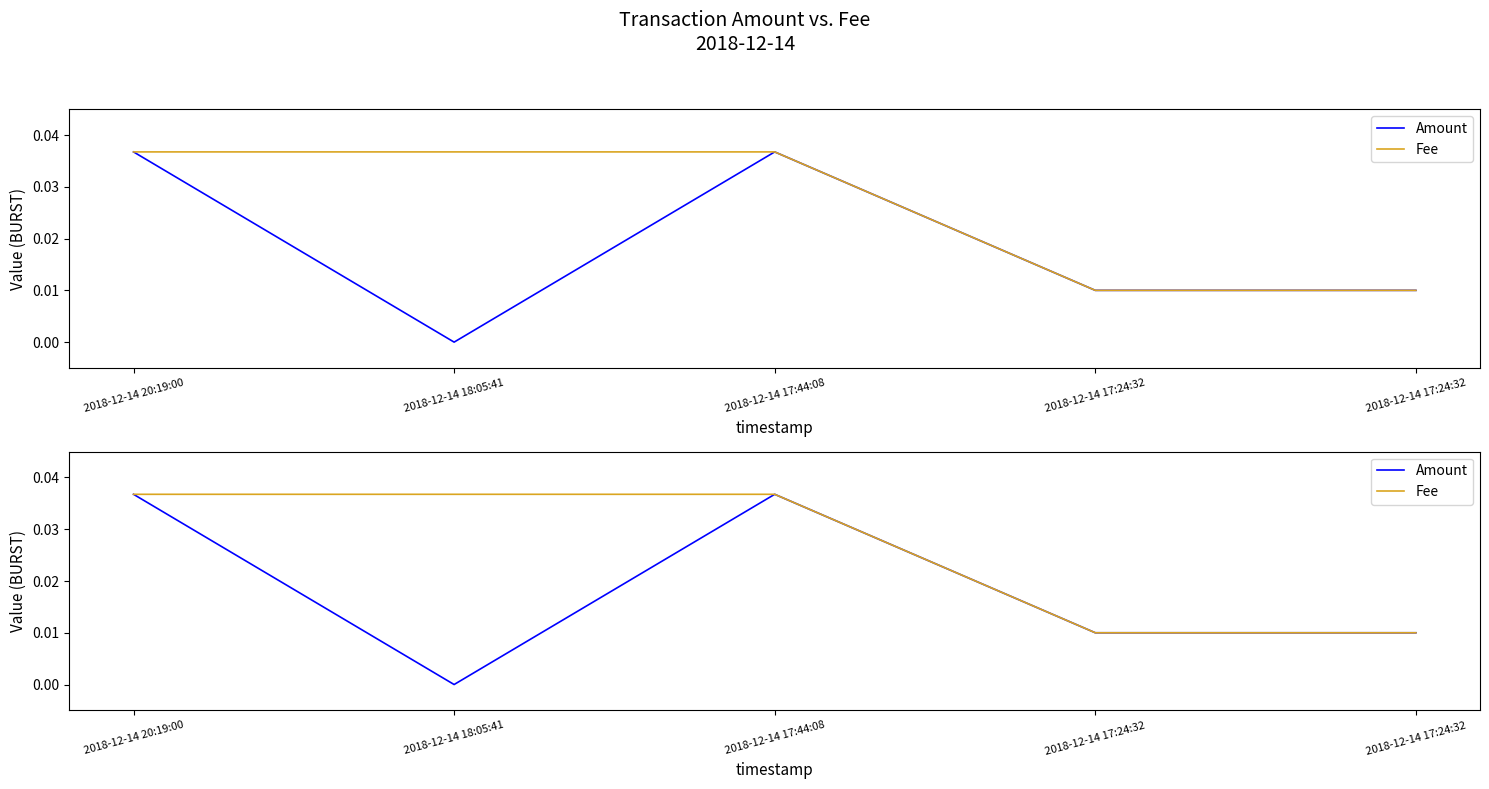

At how many categories does at least one series exceed 0?

5